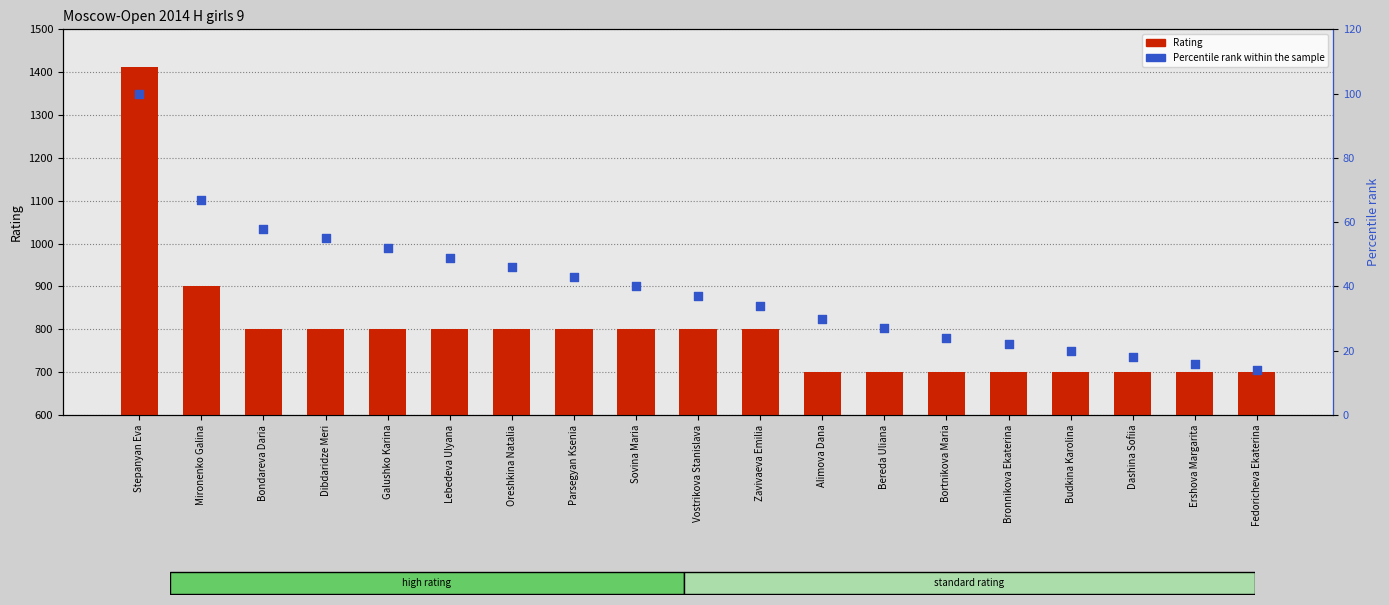

Which series reaches the maximum Y coordinate?

Rating